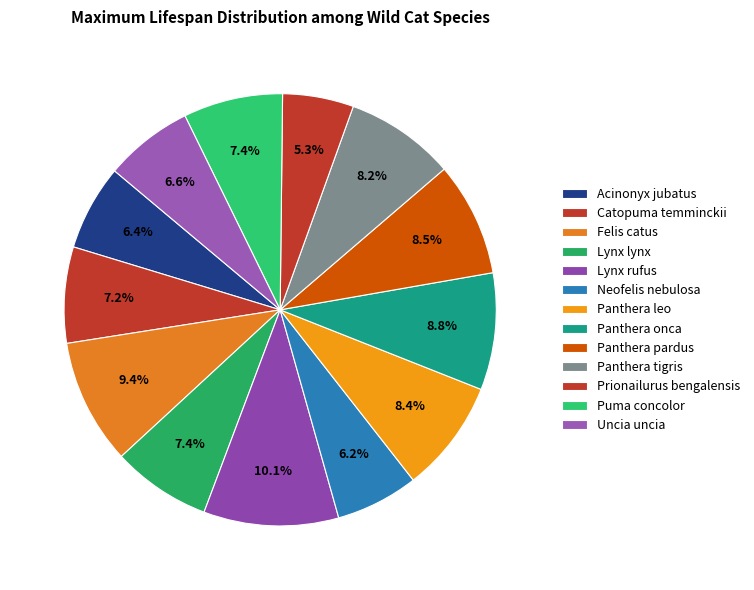

Is there a majority slice in this chart?

No